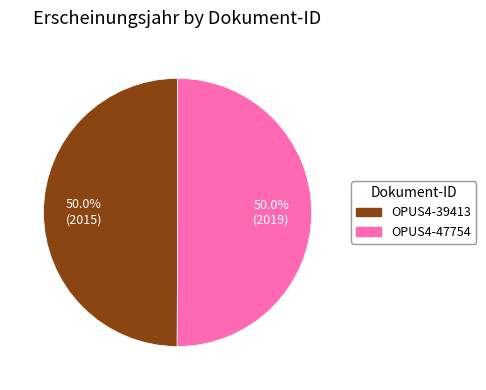

Combined, do OPUS4-39413 and OPUS4-47754 account for over 50%?

Yes